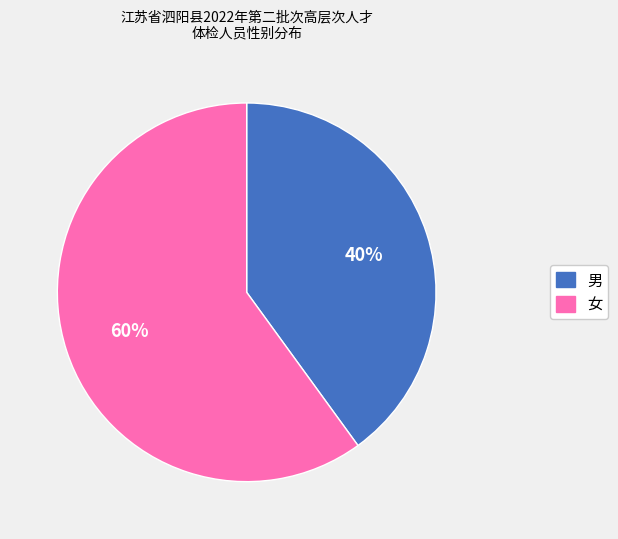

Count the number of slices in the pie.

2